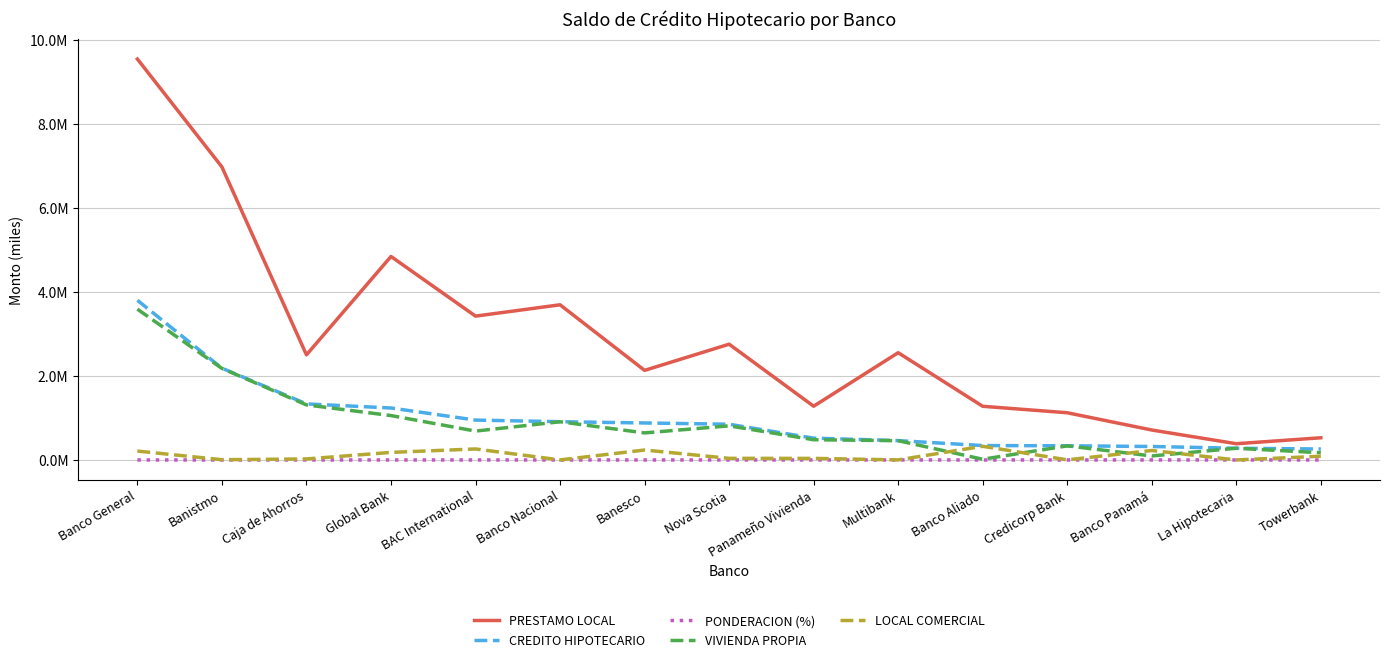

What are all the series names shown in the legend?

PRESTAMO LOCAL, CREDITO HIPOTECARIO, PONDERACION (%), VIVIENDA PROPIA, LOCAL COMERCIAL